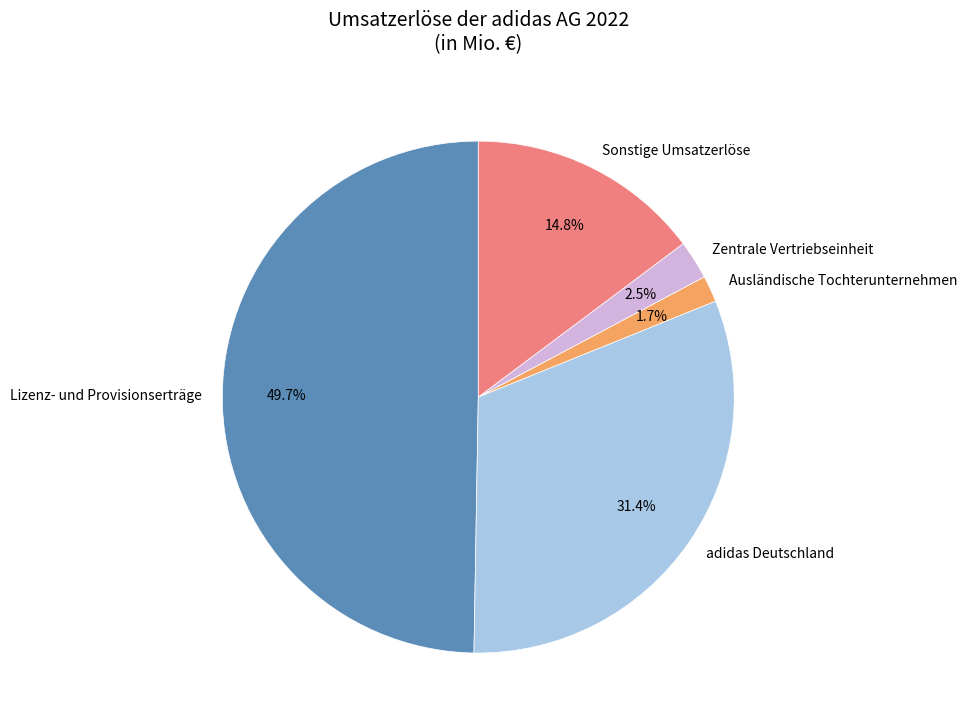

To the nearest percent, what is the combined percentage of Sonstige Umsatzerlöse and Zentrale Vertriebseinheit?

17%